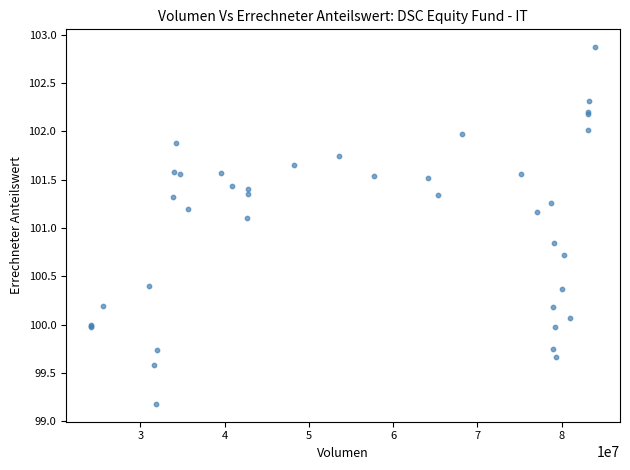

What Y value in the scatter plot is closest to 101?

101.1